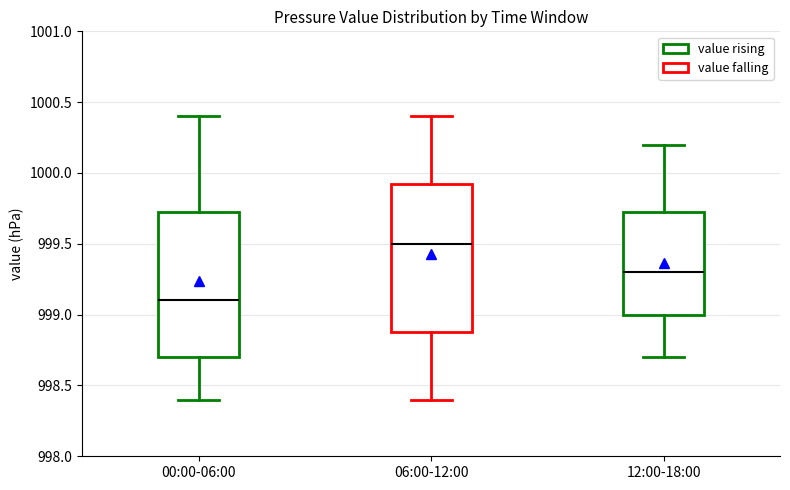

Where does the median line of the box for 06:00-12:00 sit on the y-axis? The values are not printed on the chart, so give them approximately, as read against the axis.

999.50